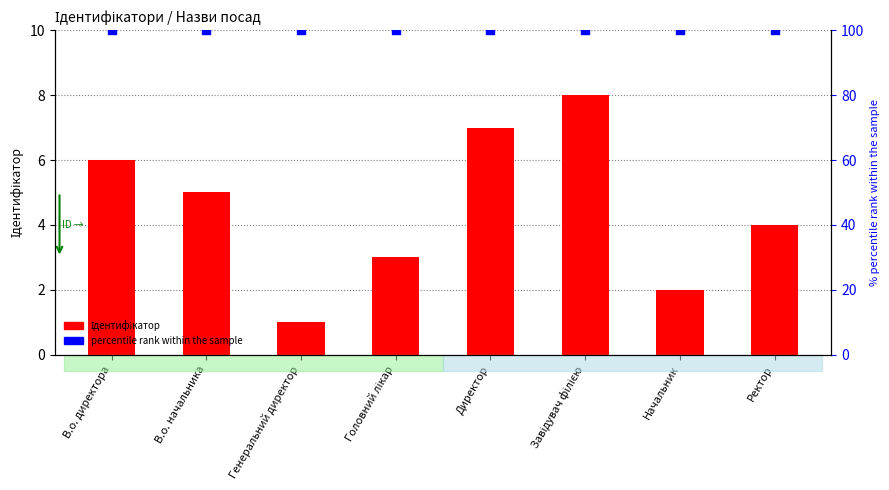

At how many categories does at least one series exceed 70?

8